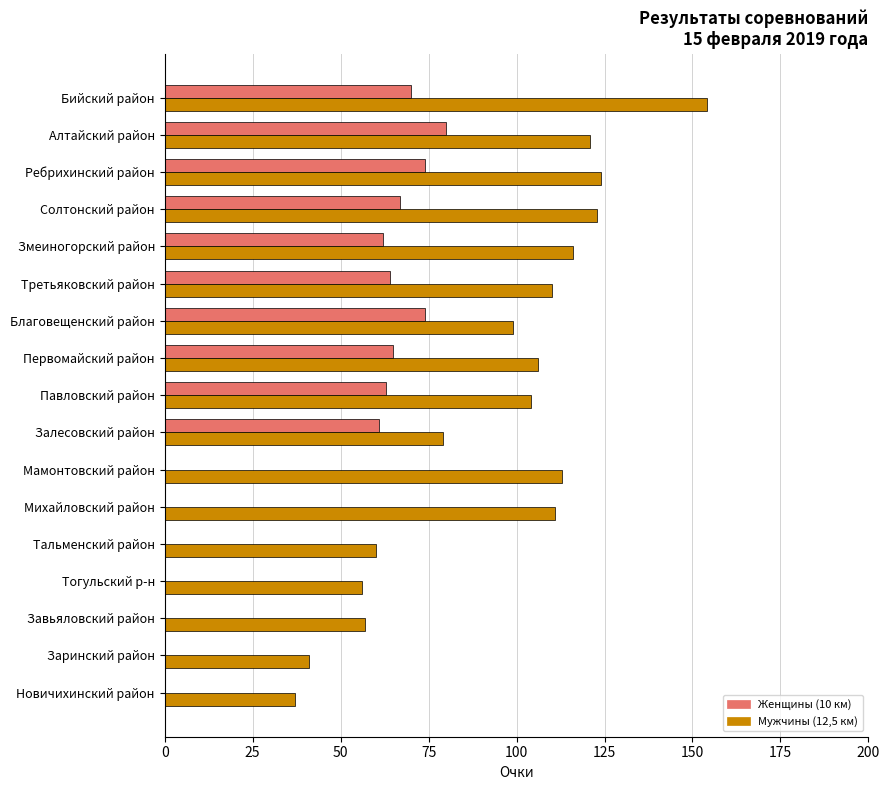

True or false: Женщины (10 км) has a value of 62 at Змеиногорский район.

True